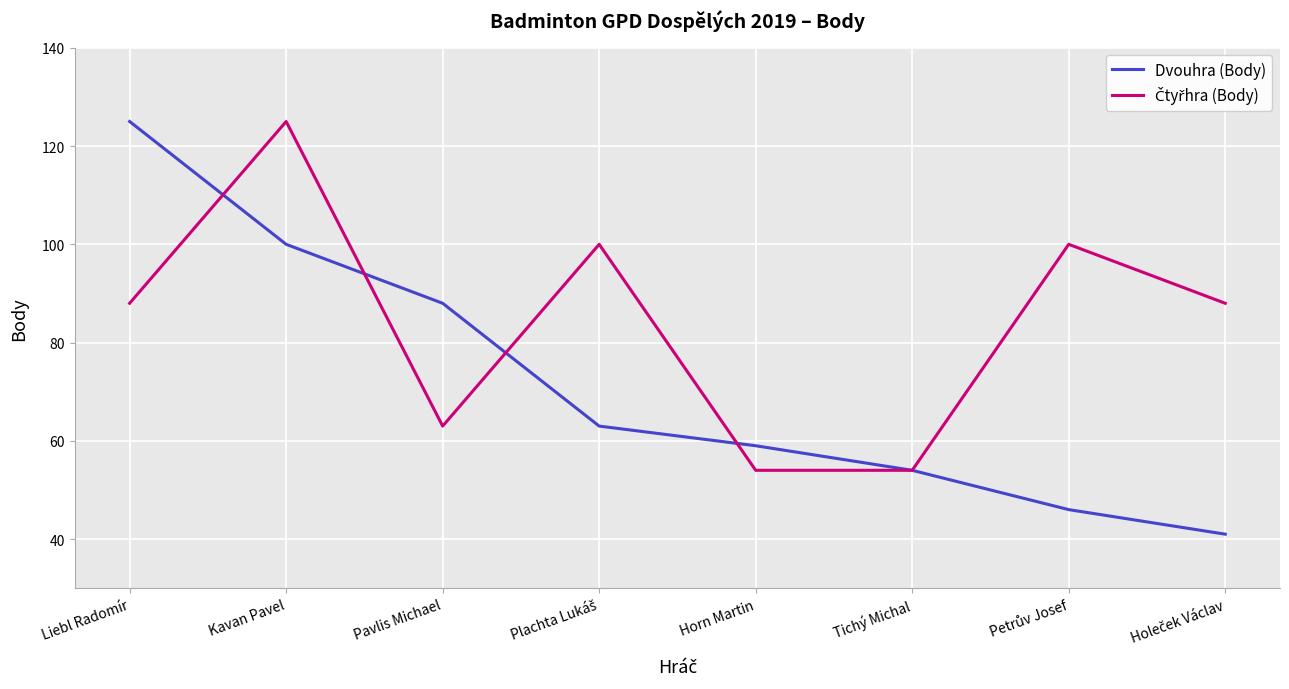

Which series has the widest spread of values?

Dvouhra (Body)